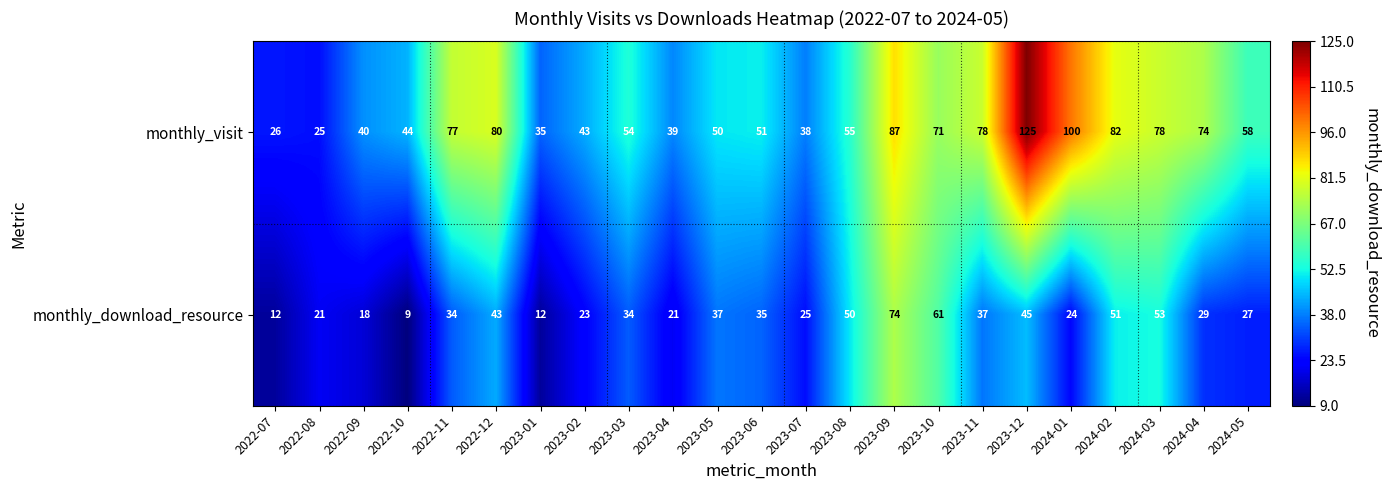

List the series in order of their overall mean, lowest first.

monthly_download_resource, monthly_visit